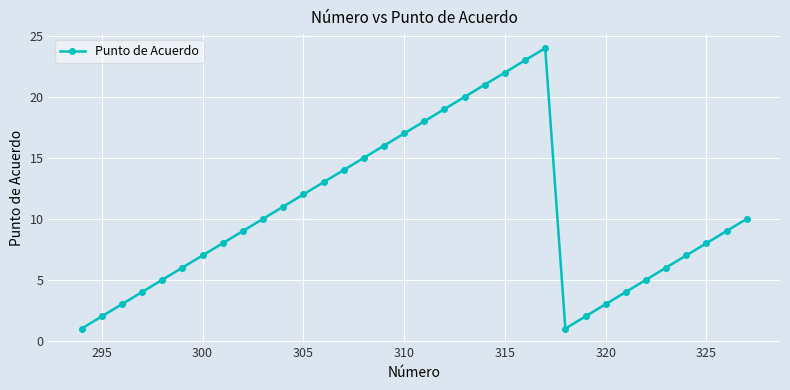

What is the greatest value displayed?

24